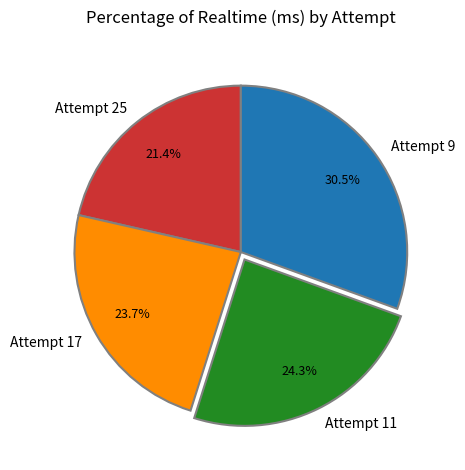

What is the total percentage of Attempt 9 and Attempt 17?

54.2%